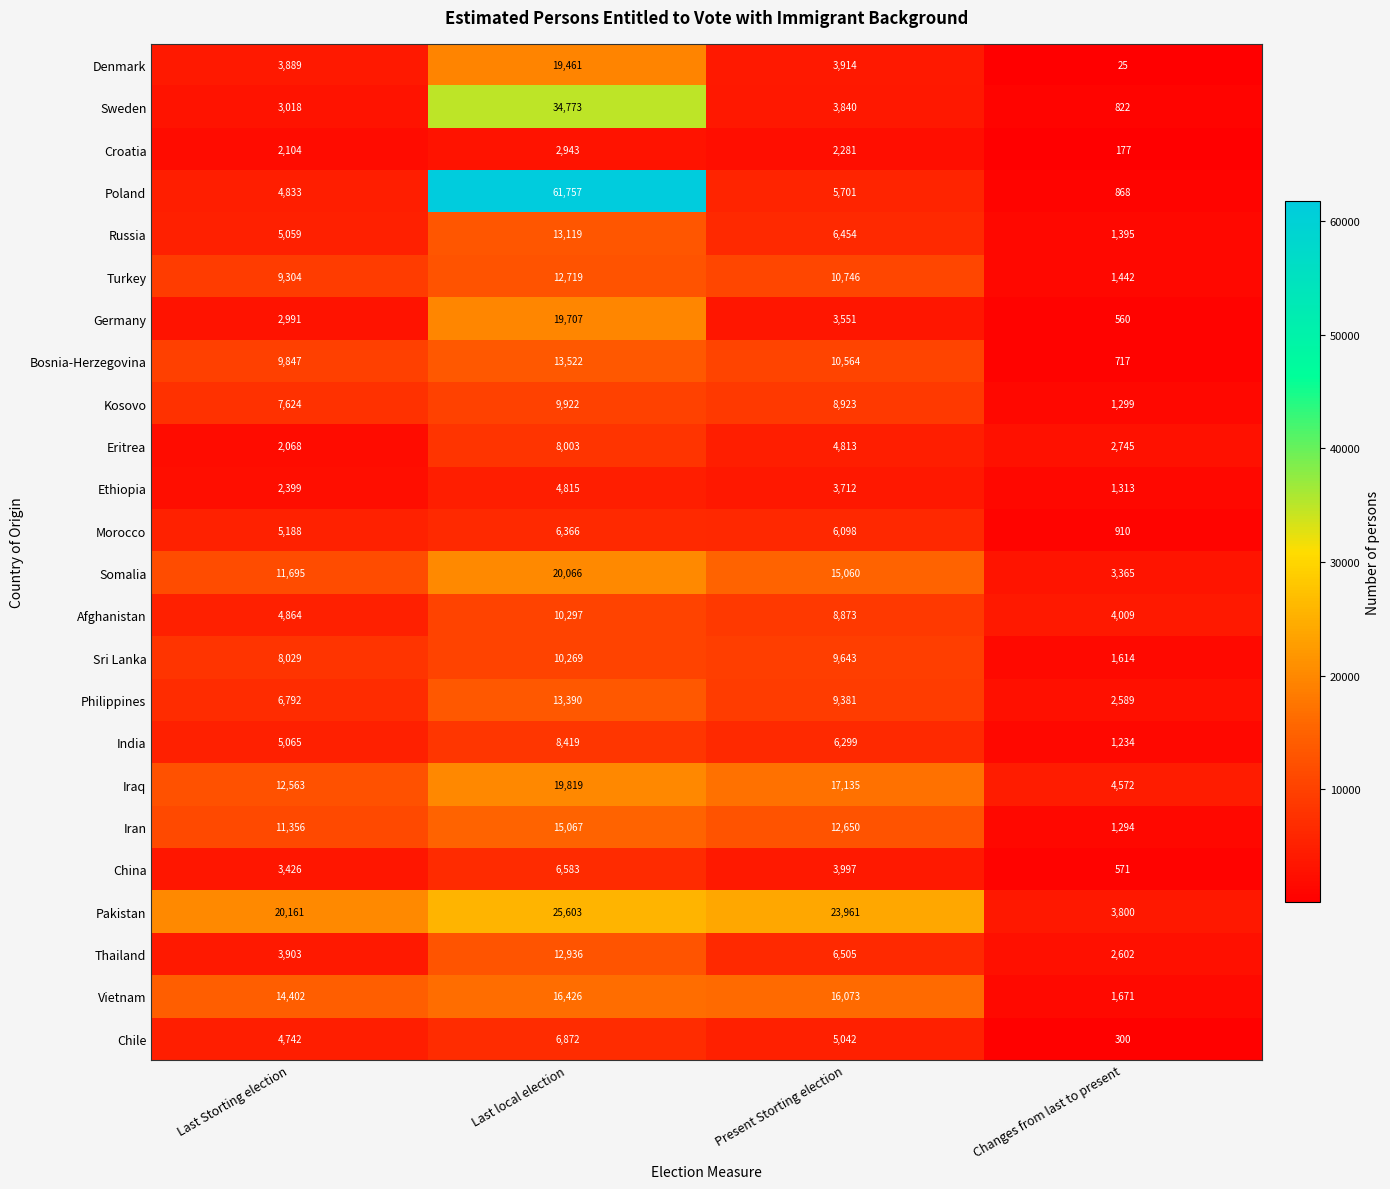

At which category is the sum across all series the highest?

Last local election